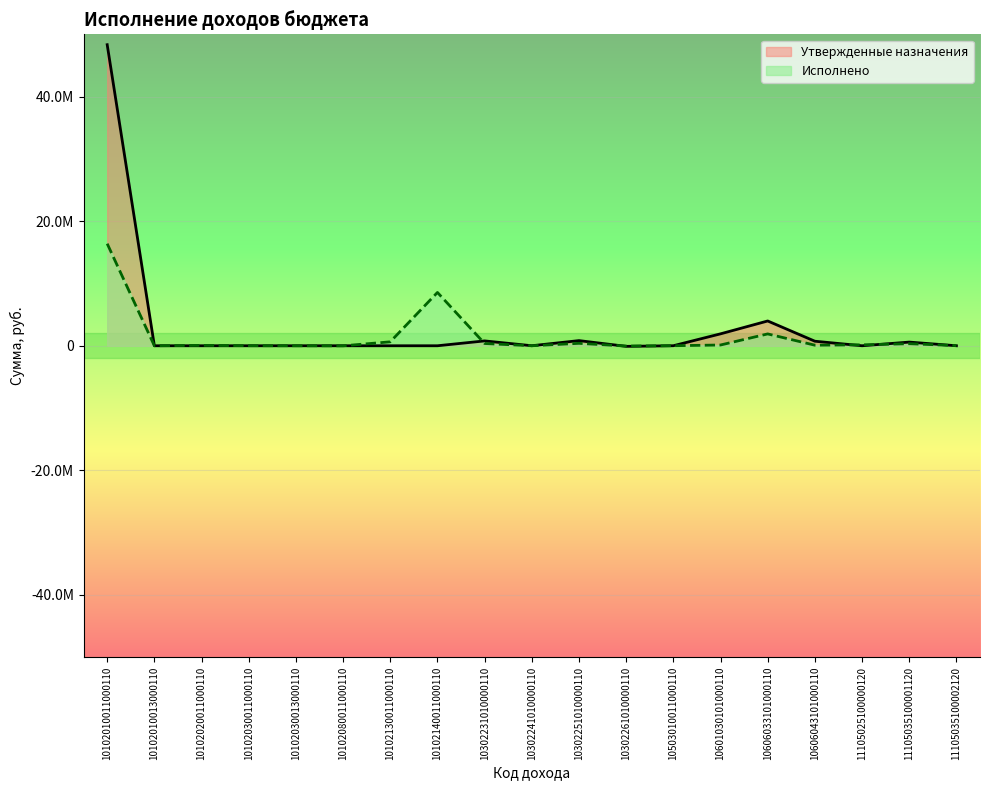

At 10102030013000110, list the series in order from smallest to largest.

Утвержденные назначения, Исполнено